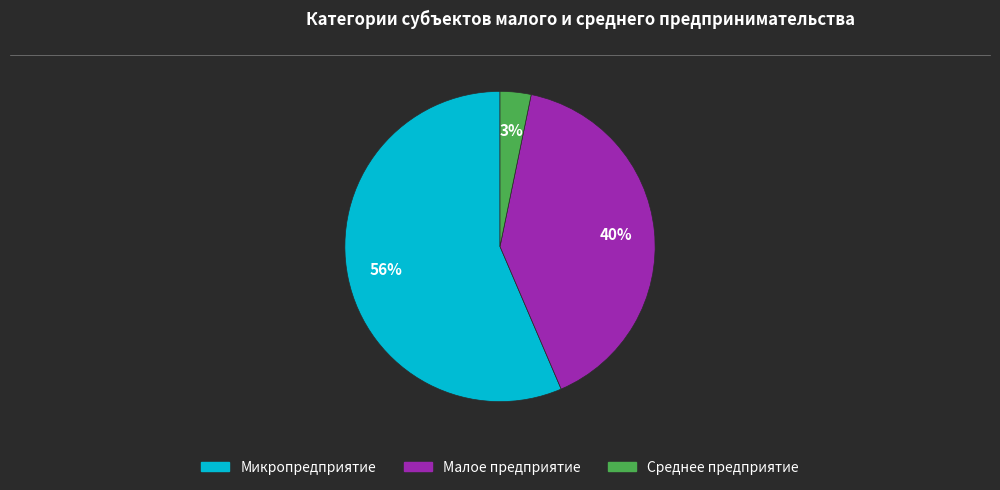

Does Микропредприятие account for over 50% of the chart?

Yes